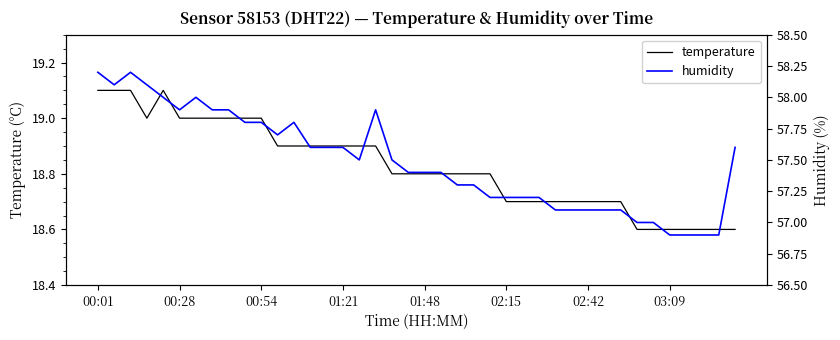

In temperature, how many points are lower than both neighbors (excluding endpoints)?

1